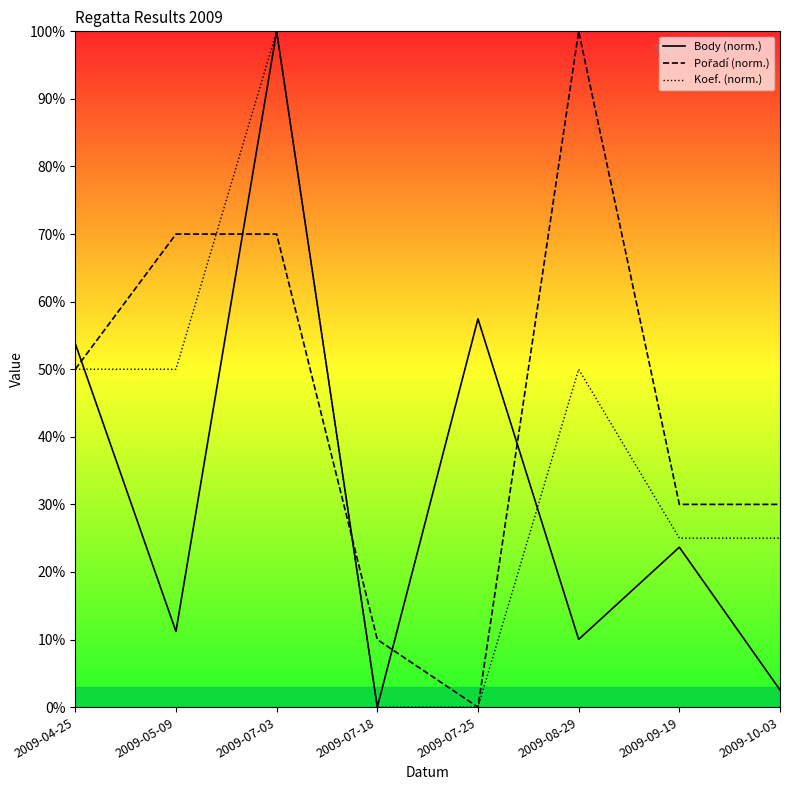

What value does the Body (norm.) series have at 2009-09-19?

23.7